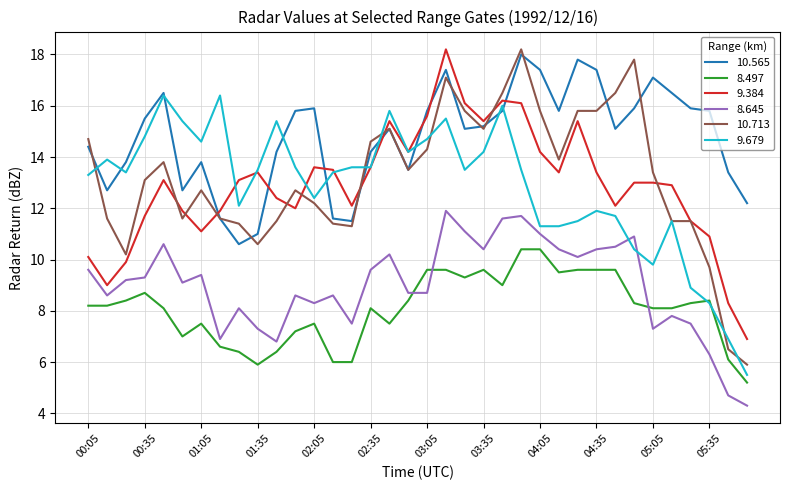

Which series has the largest total across all categories?

10.565